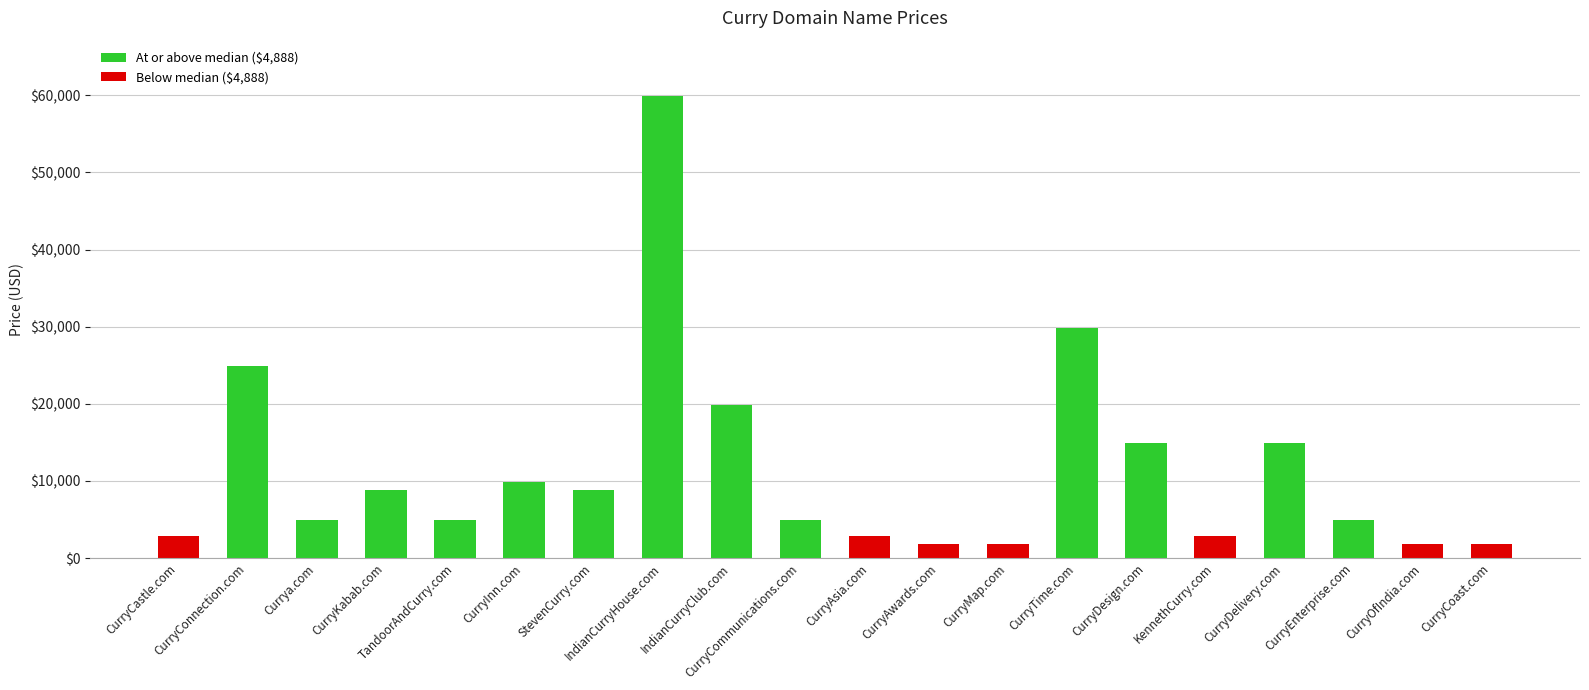

What is the smallest value displayed?

1888